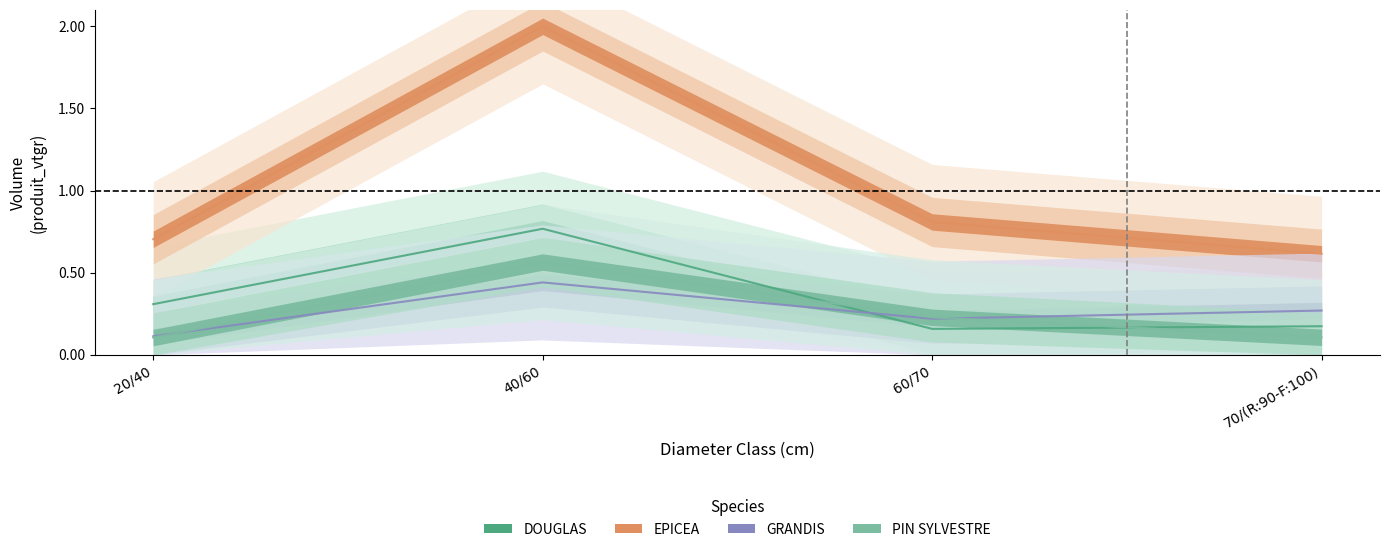

What is the label of the 3rd point from the left?

60/70